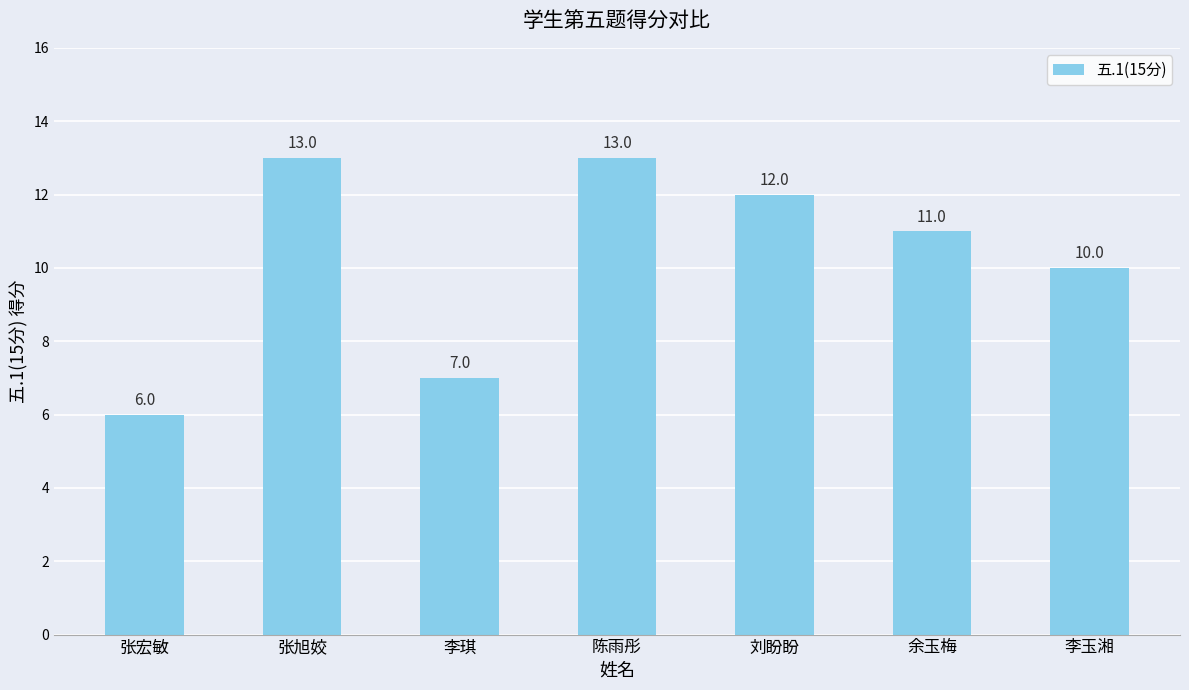

What is the minimum value shown in the chart?

6